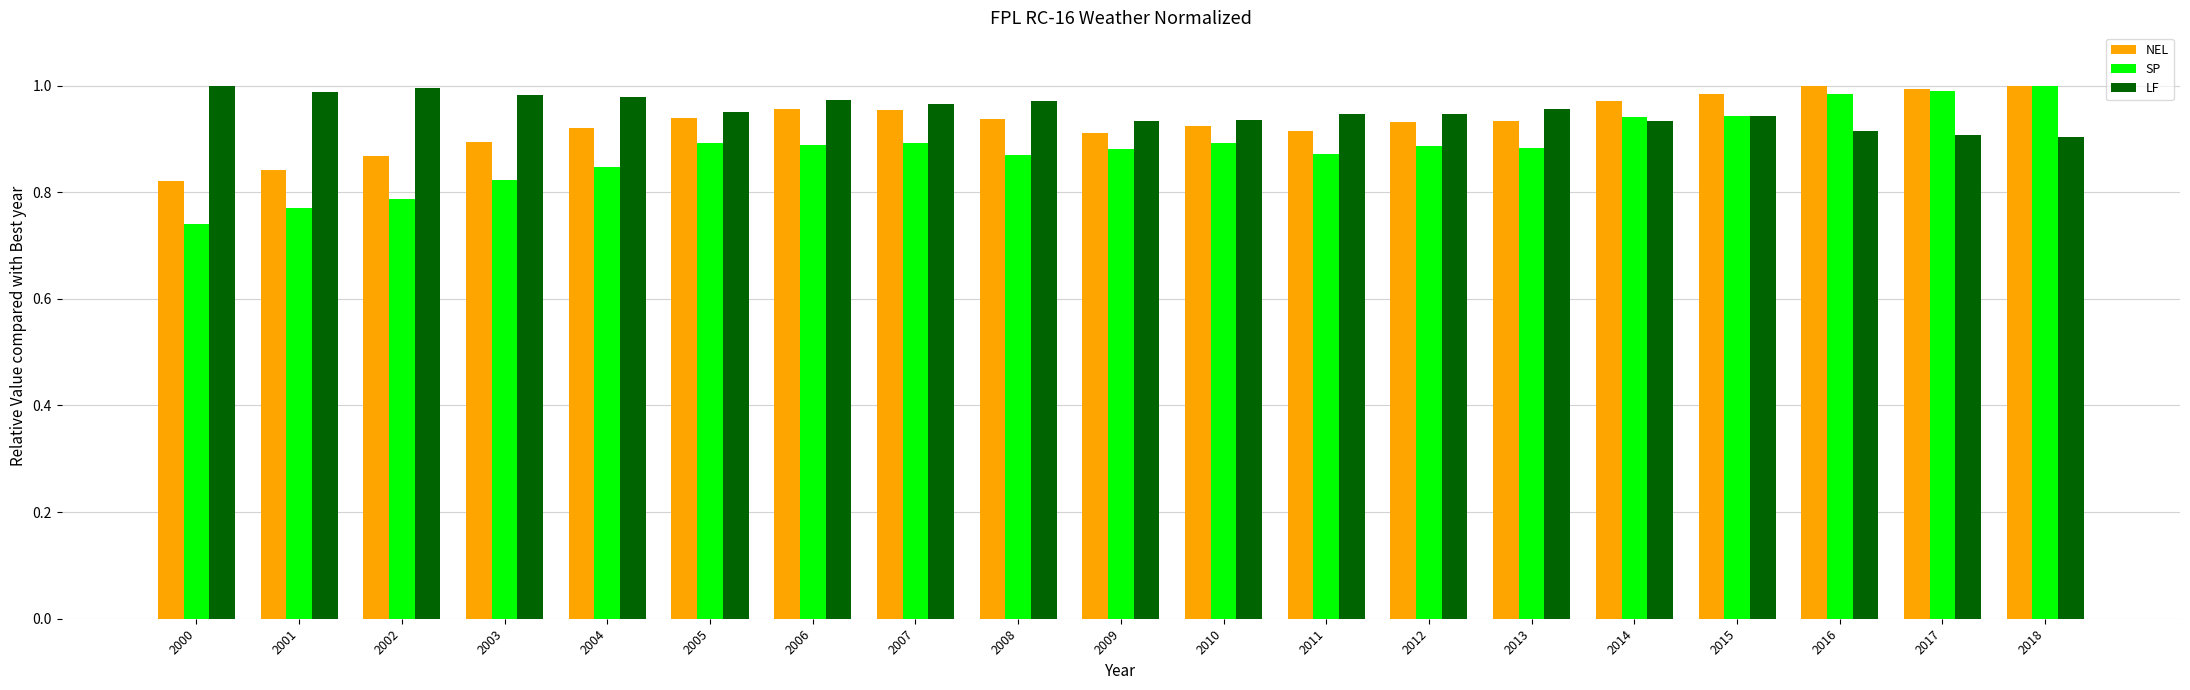

Where is SP nearest to the value 0?

2000